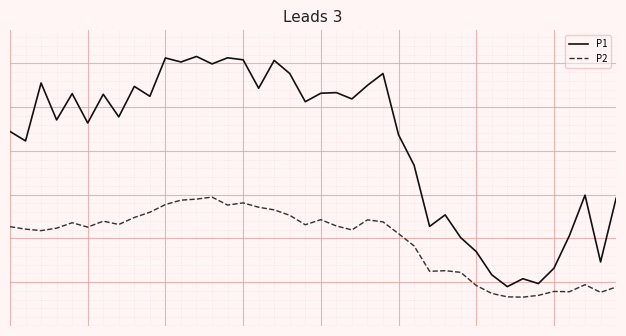

True or false: P2 and P1 intersect in this chart.

False